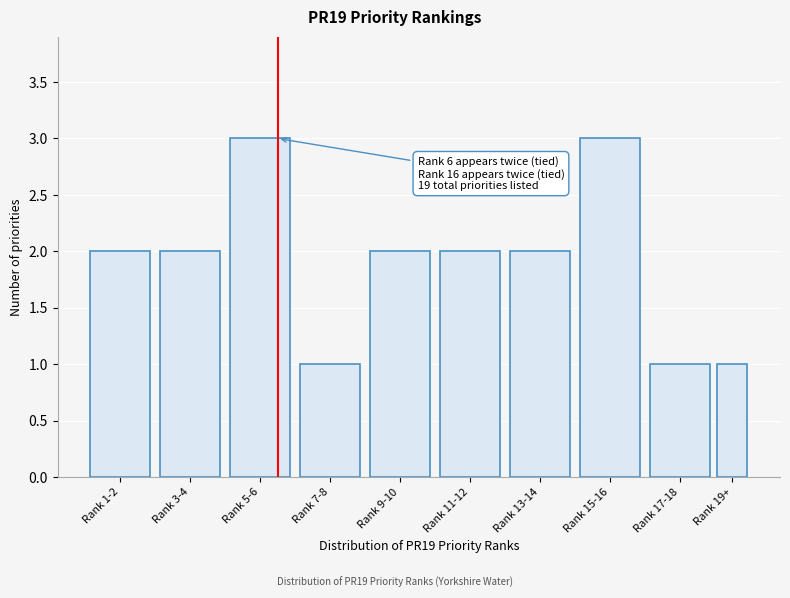

Reading left to right, list all the values displayed in this chart.

2	2	3	1	2	2	2	3	1	1